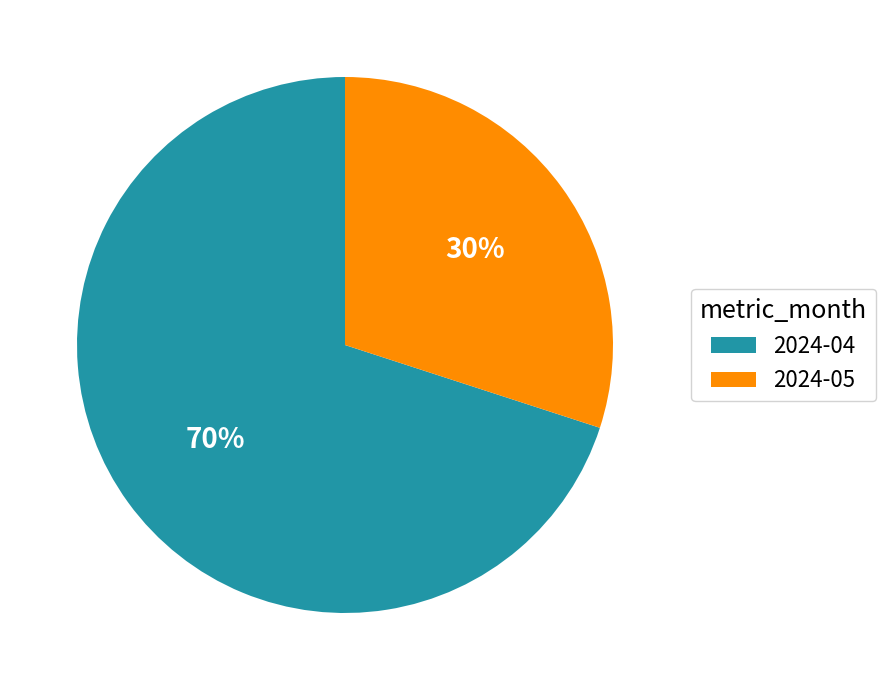

True or false: 2024-04 accounts for 81% of the total.

False